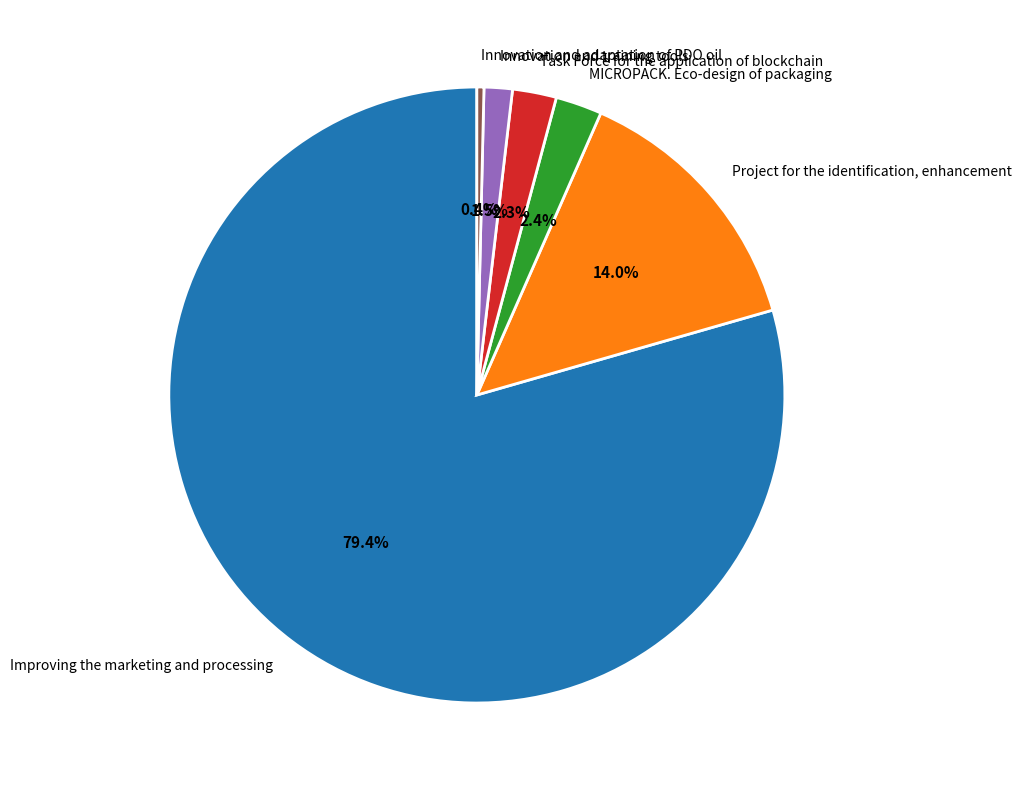

Does any single category account for the majority?

Yes